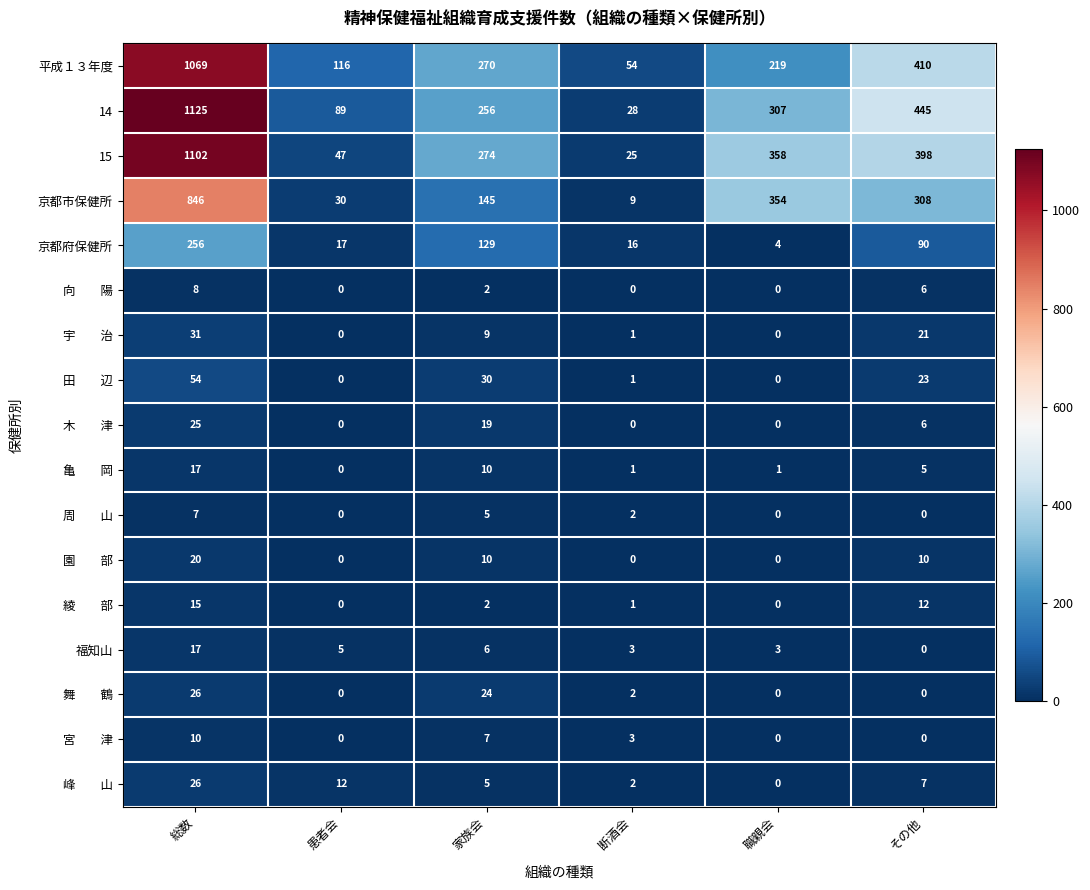

What is the difference between the second highest and minimum values in the 14 series?

417